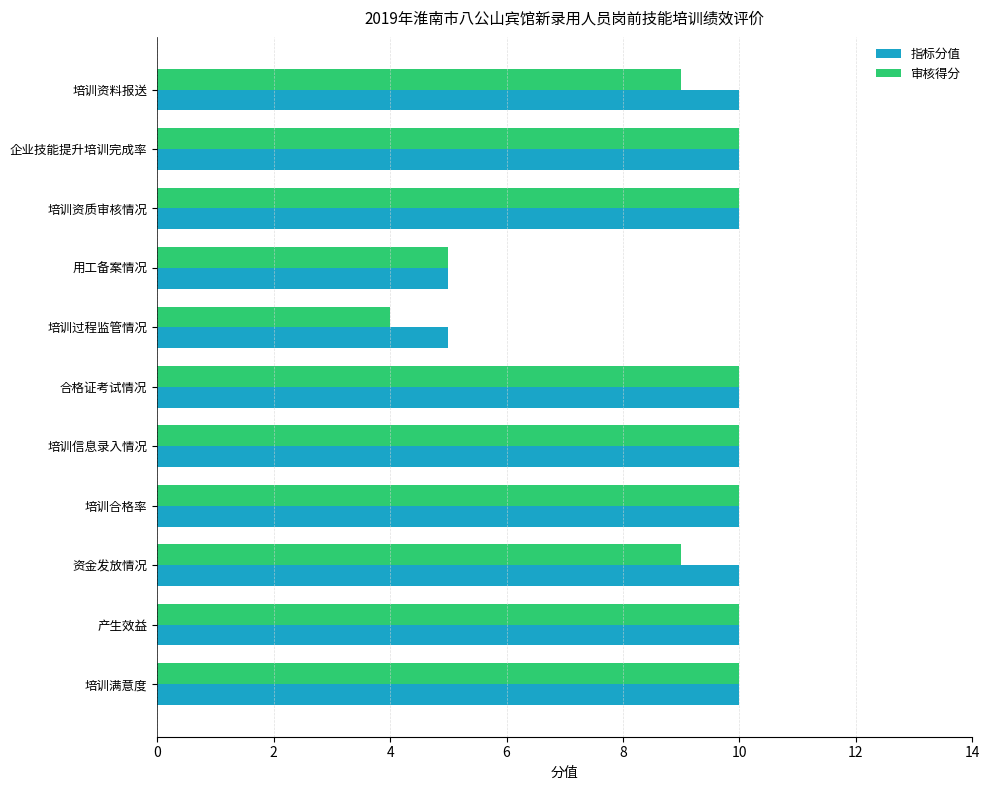

What is the difference between the maximum and second lowest values in the 审核得分 series?

5